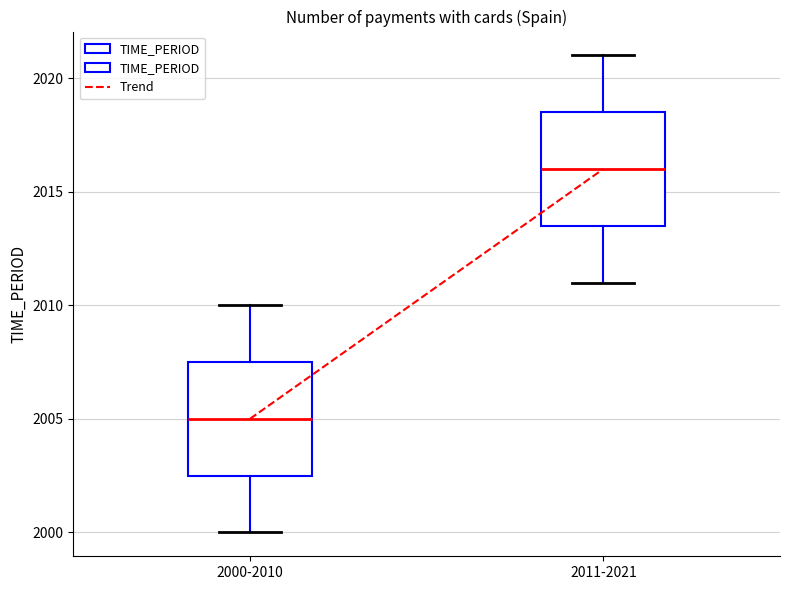

Reading left to right, read every box against the y-axis: the position of its median line, the range the box covers, and the ends of its whiskers. The values are not printed on the chart, so give them approximately, as read against the axis.

2000-2010: median 2005.0, box 2002.5 to 2007.5, whiskers 2000.0 to 2010.0
2011-2021: median 2016.0, box 2013.5 to 2018.5, whiskers 2011.0 to 2021.0